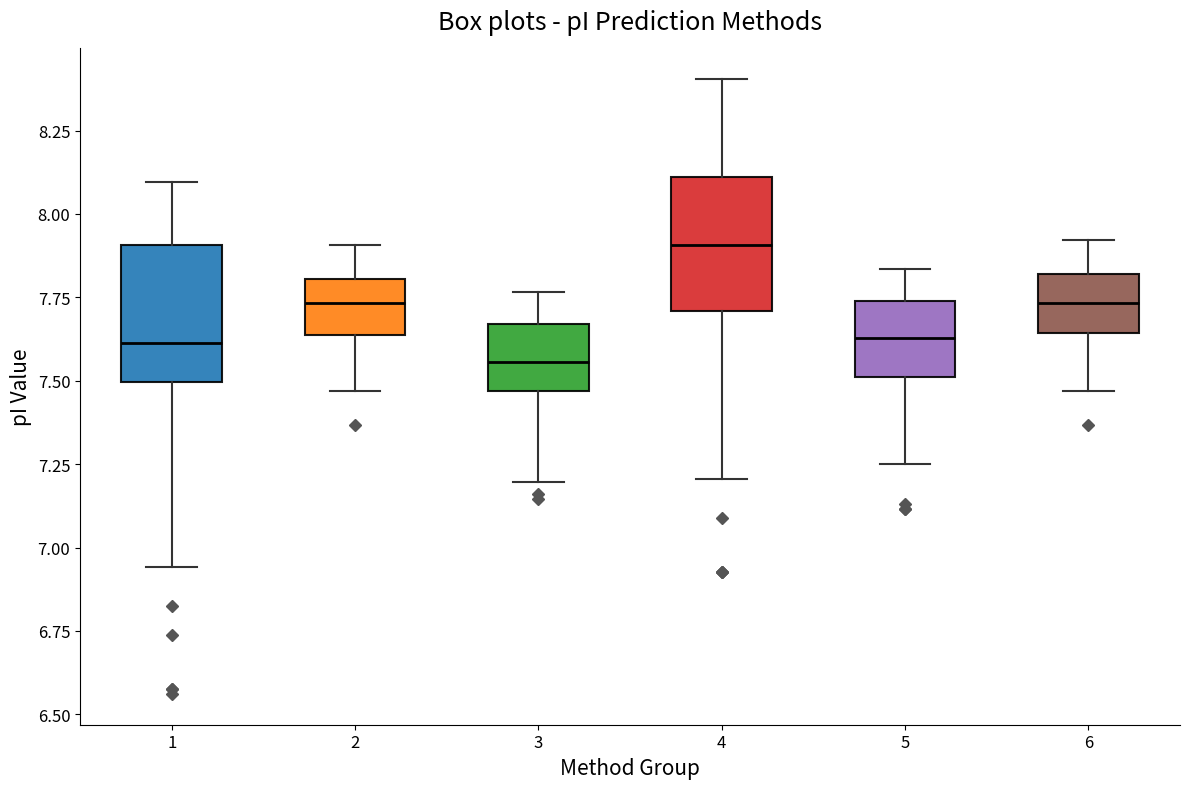

Reading left to right, read every box against the y-axis: the position of its median line, the range the box covers, and the ends of its whiskers. The values are not printed on the chart, so give them approximately, as read against the axis.

1: median 7.60, box 7.50 to 7.90, whiskers 6.95 to 8.10
2: median 7.75, box 7.65 to 7.80, whiskers 7.45 to 7.90
3: median 7.55, box 7.45 to 7.65, whiskers 7.20 to 7.75
4: median 7.90, box 7.70 to 8.10, whiskers 7.20 to 8.40
5: median 7.65, box 7.50 to 7.75, whiskers 7.25 to 7.85
6: median 7.75, box 7.65 to 7.80, whiskers 7.45 to 7.90